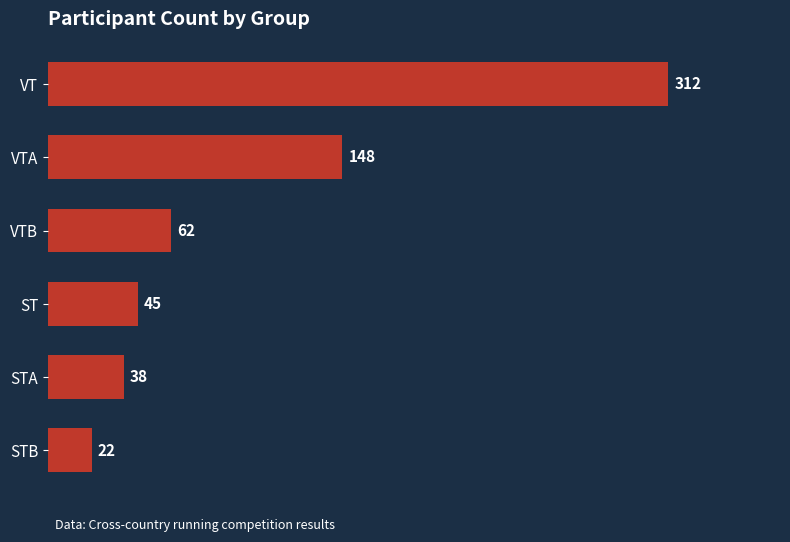

Which has a higher value, STB or VTA?

VTA